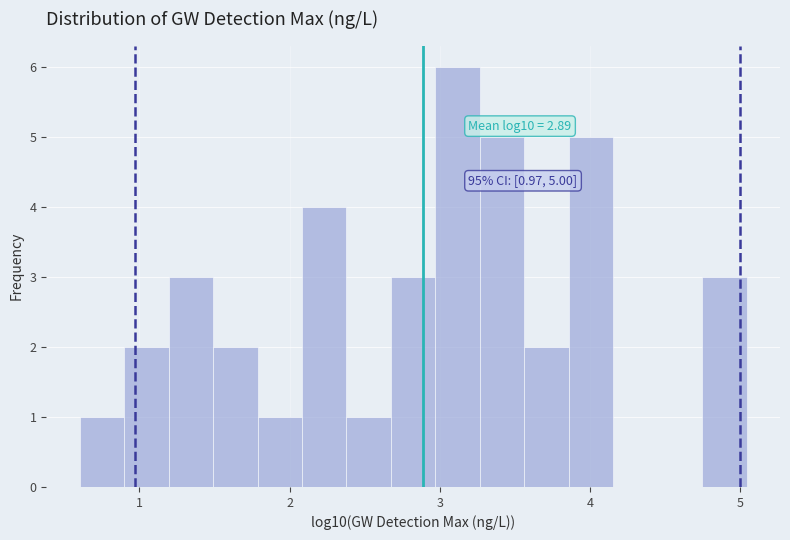

Read against the x-axis, roughly where is the centre of the tallest bar?

3.1